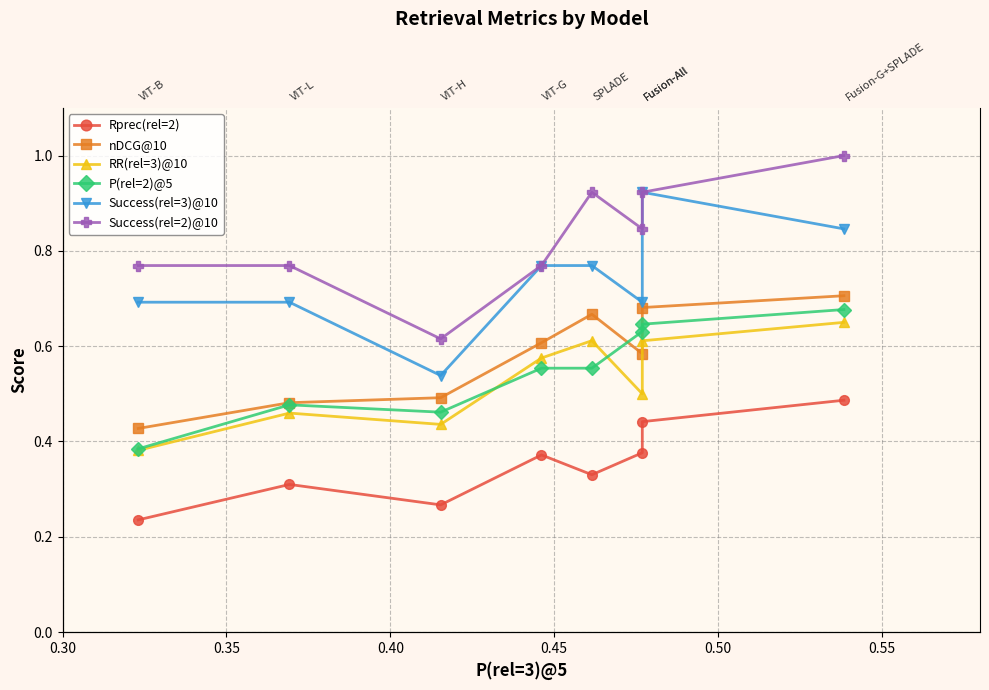

Reading right to left, what are all the values shown in this chart?

Rprec(rel=2): 0.5	0.4	0.4	0.3	0.4	0.3	0.3	0.2
nDCG@10: 0.7	0.7	0.6	0.7	0.6	0.5	0.5	0.4
RR(rel=3)@10: 0.6	0.6	0.5	0.6	0.6	0.4	0.5	0.4
P(rel=2)@5: 0.7	0.6	0.6	0.6	0.6	0.5	0.5	0.4
Success(rel=3)@10: 0.8	0.9	0.7	0.8	0.8	0.5	0.7	0.7
Success(rel=2)@10: 1.0	0.9	0.8	0.9	0.8	0.6	0.8	0.8